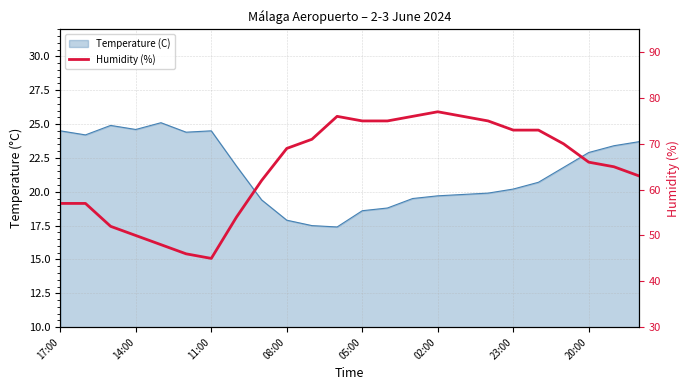

Is it true that the value at 13 is 49?

False